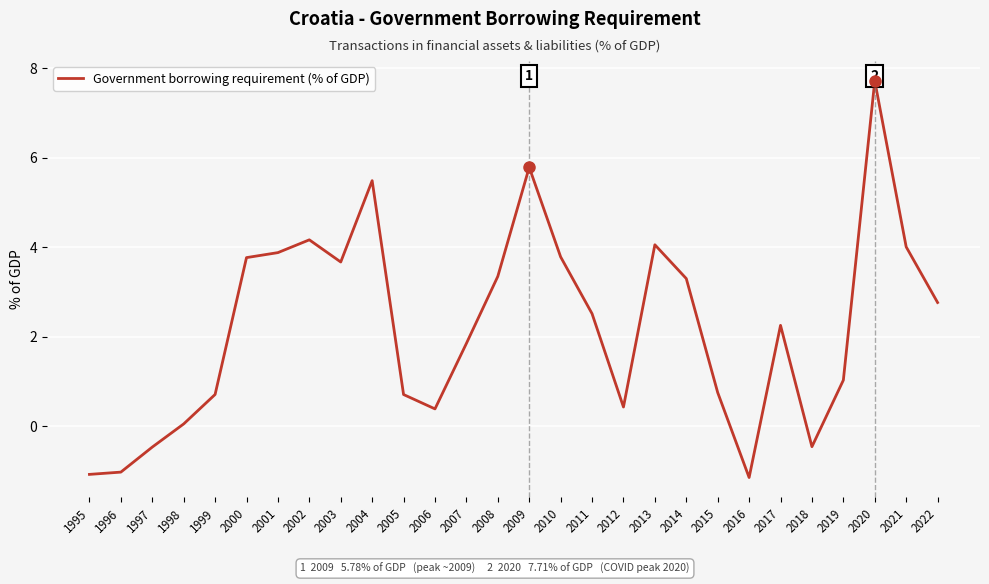

What is the difference between the second highest and minimum values?

6.9